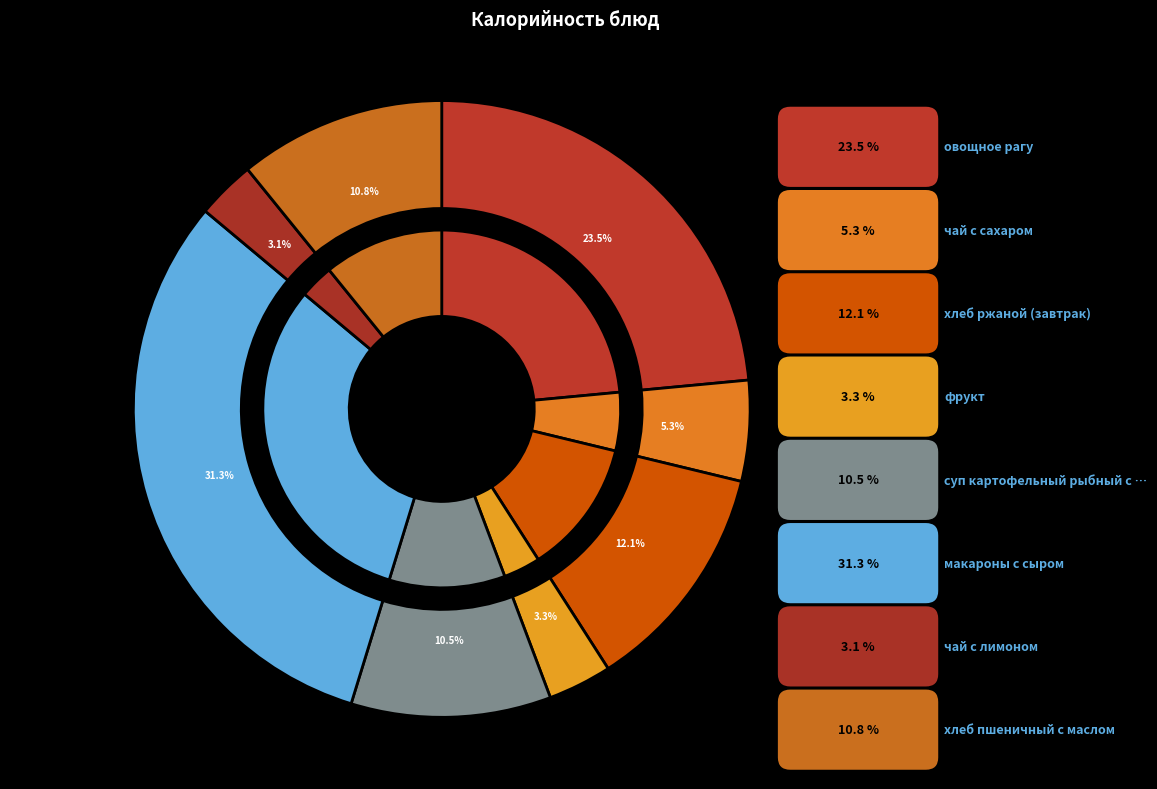

The чай с лимоном slice represents 1% of the pie. True or false?

False